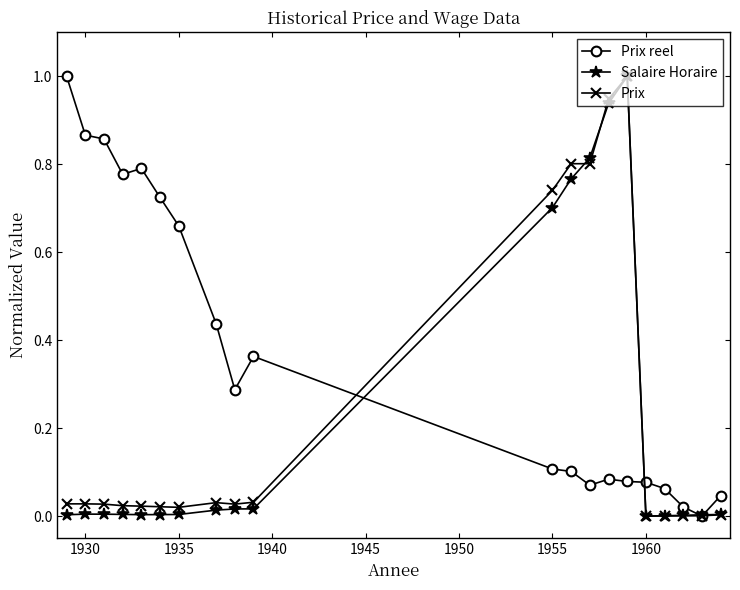

True or false: Salaire Horaire has more than 1 interior local peaks.

True